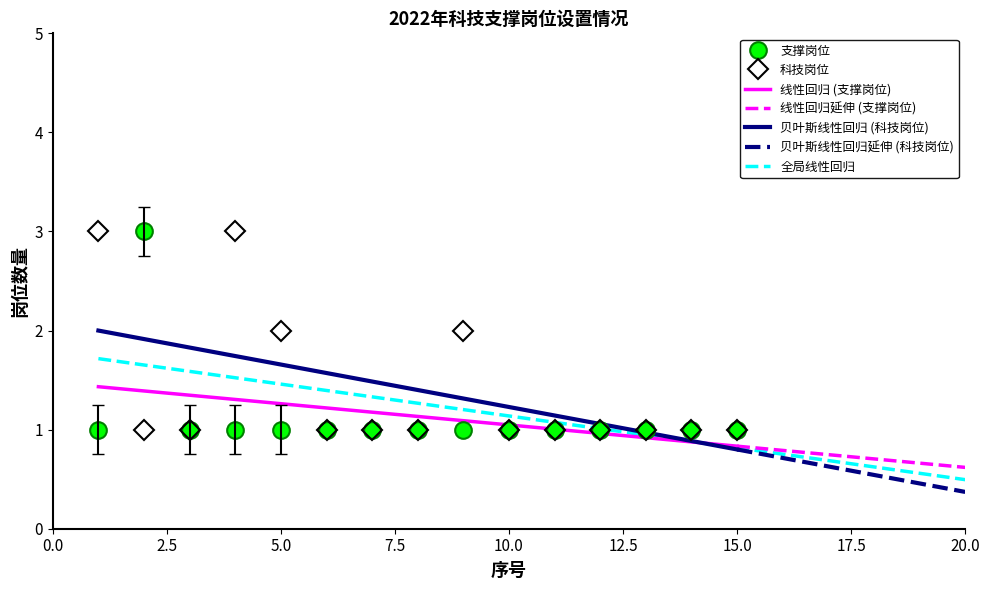

True or false: 岗位数量 (科技岗位) has a value of 1 at 6.

True